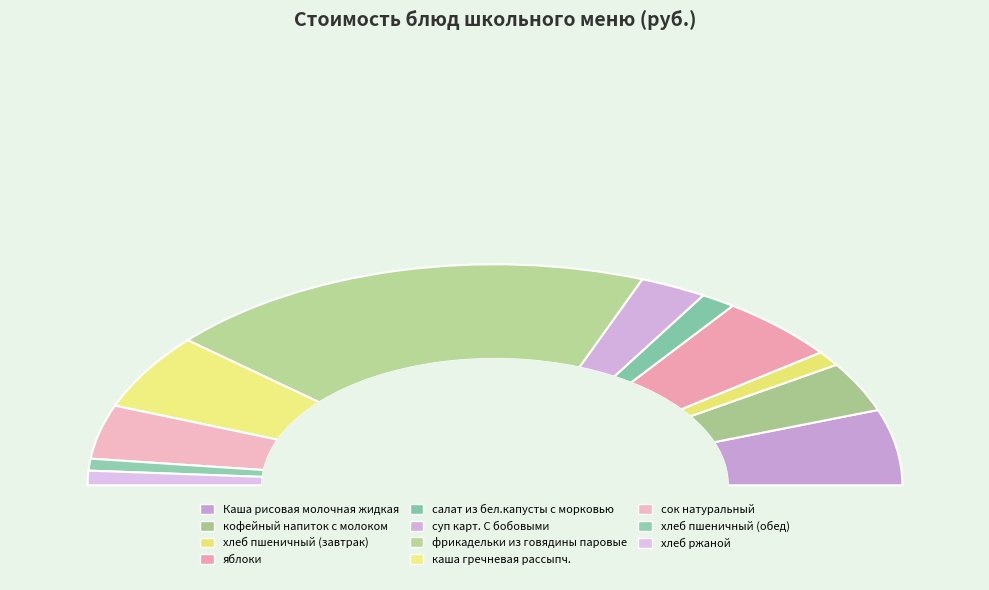

The кофейный напиток с молоком slice represents 22% of the pie. True or false?

False